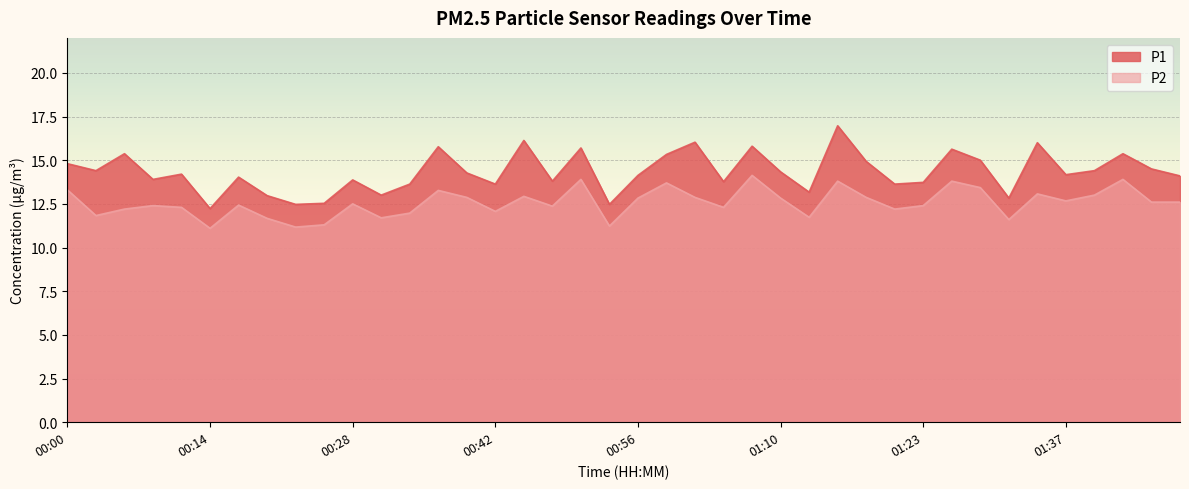

True or false: P2 has a value of 3.6 at 01:45.

False